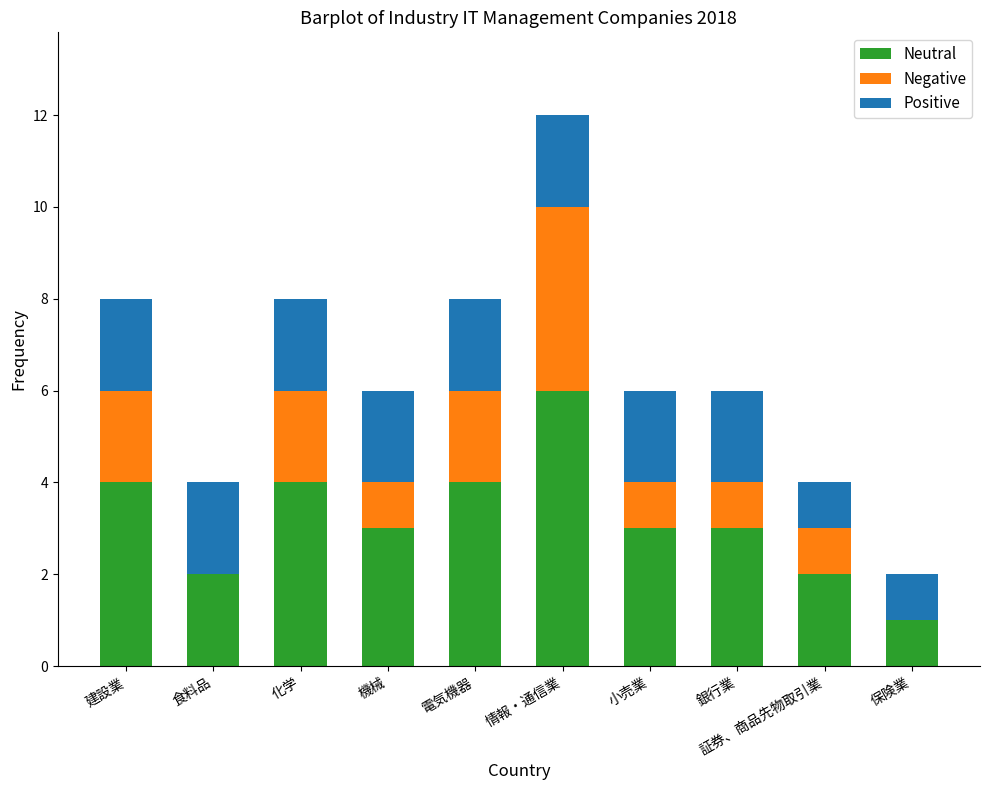

What is the sum of all Neutral values?

32